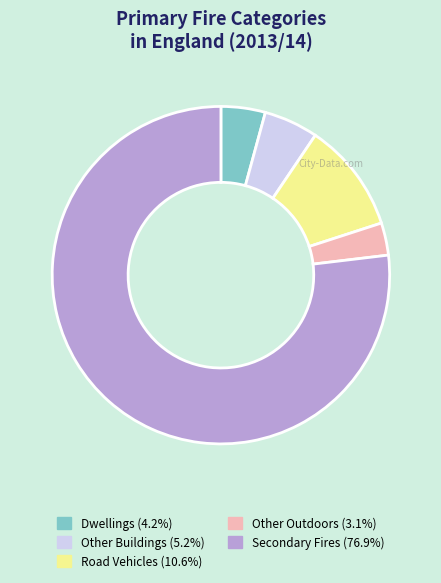

Does Road Vehicles (10.6%) represent more than half of the total?

No